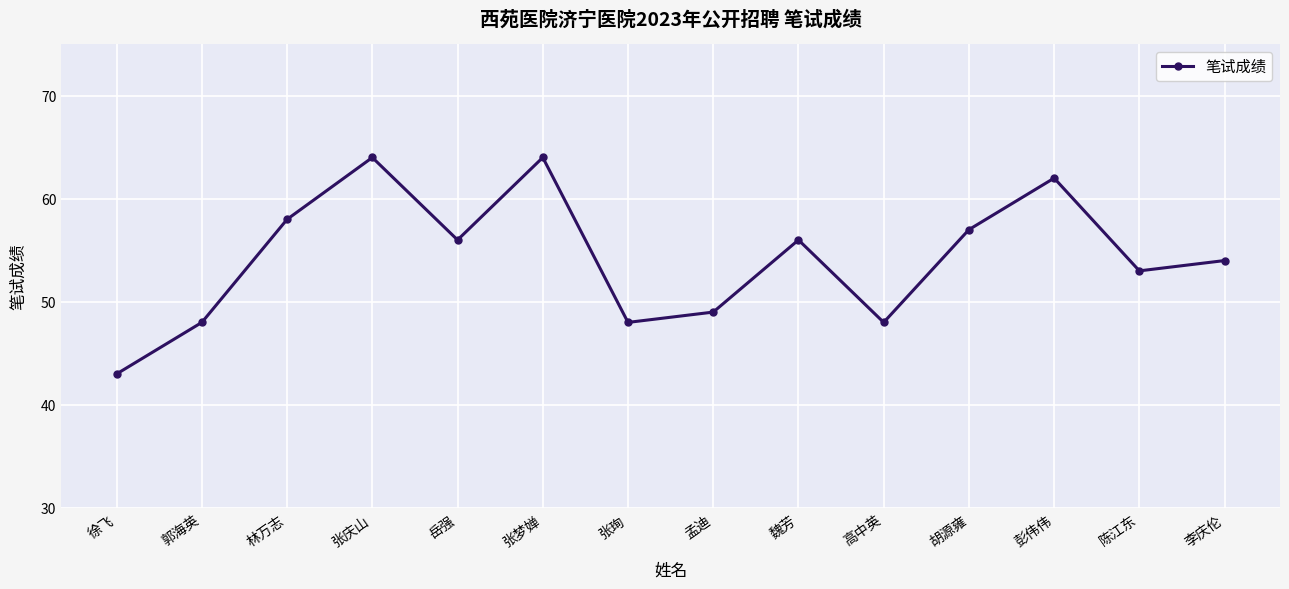

At which label is the value closest to 53?

陈江东